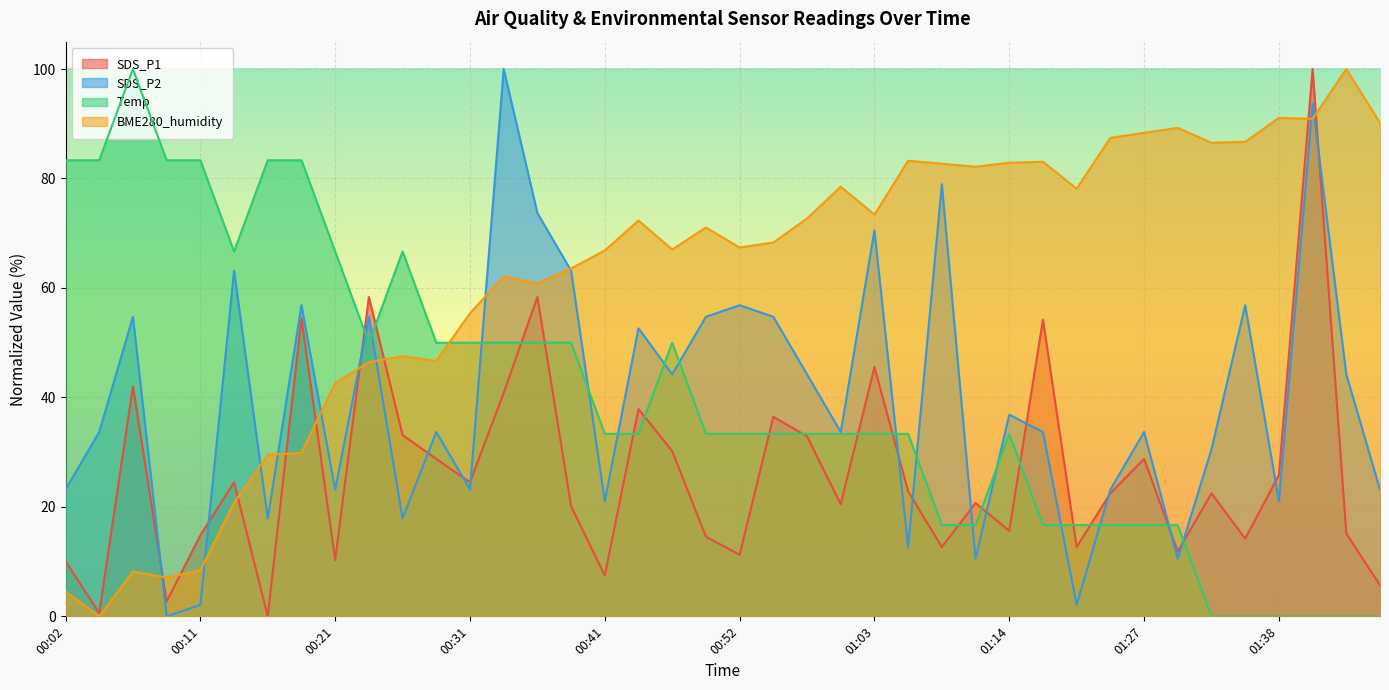

What is the difference between the SDS_P1 values at 01:36 and 00:04?

13.6